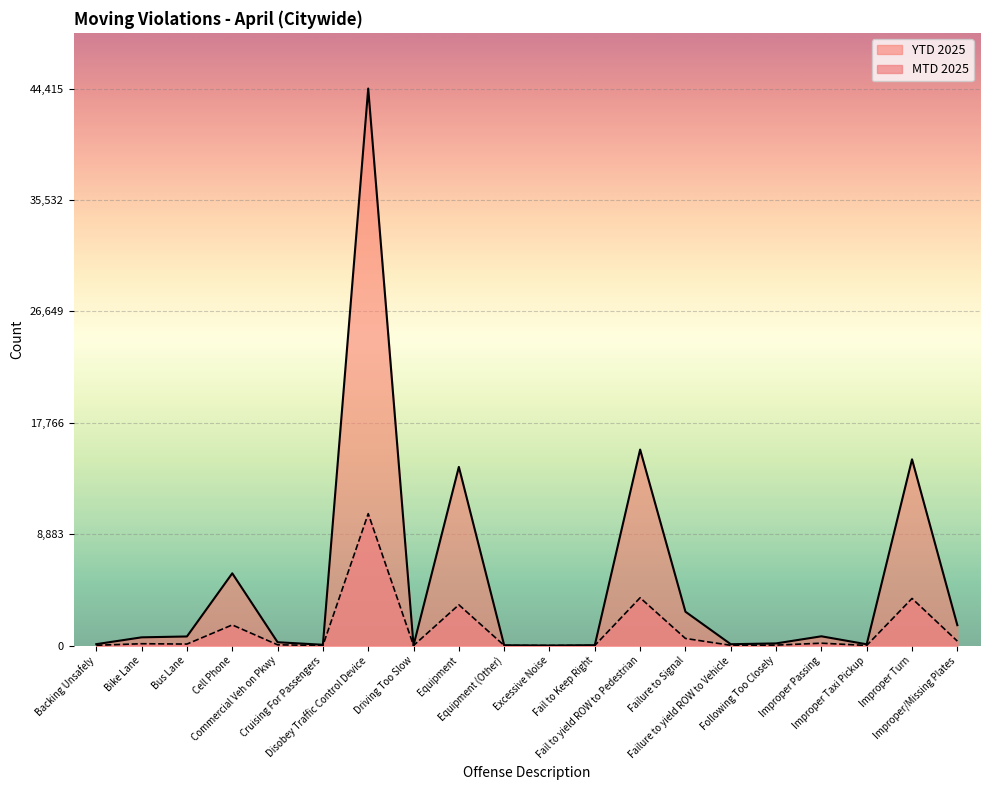

At which category is the sum across all series the highest?

Disobey Traffic Control Device